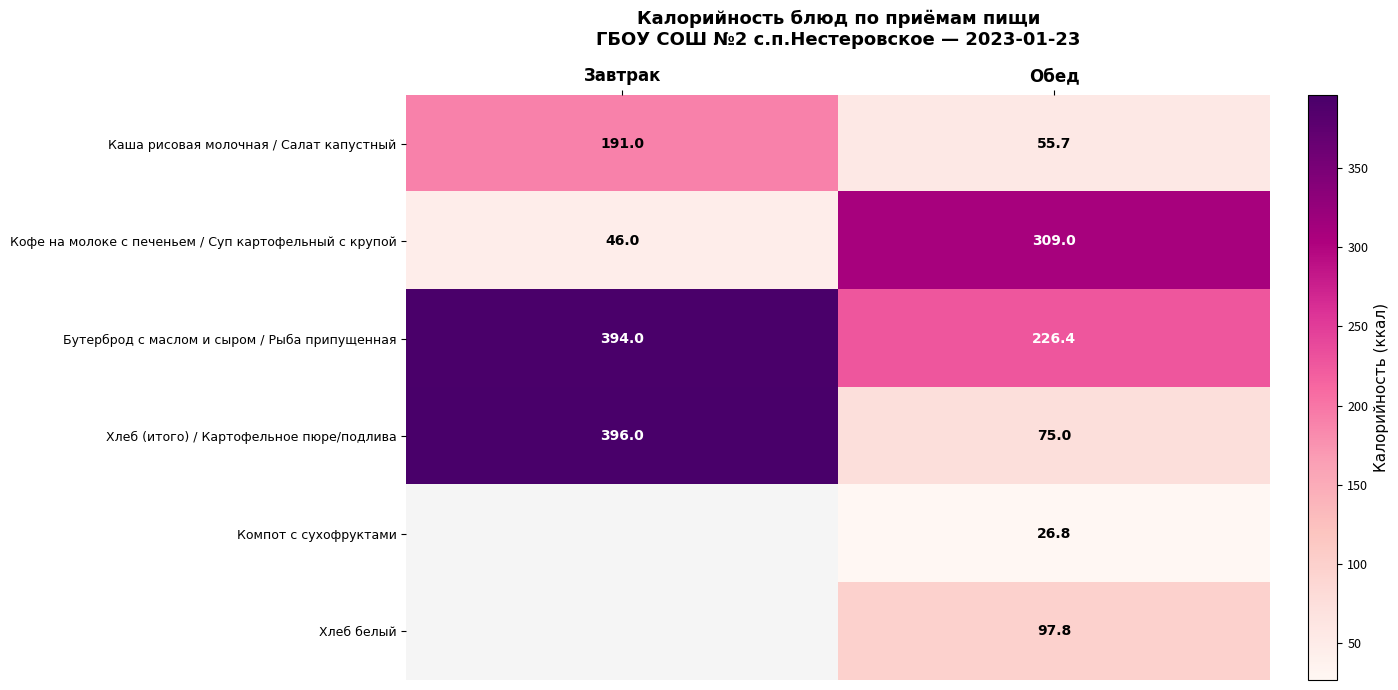

What is the sum of the Каша рисовая молочная / Салат капустный values at Обед and Завтрак?

246.7